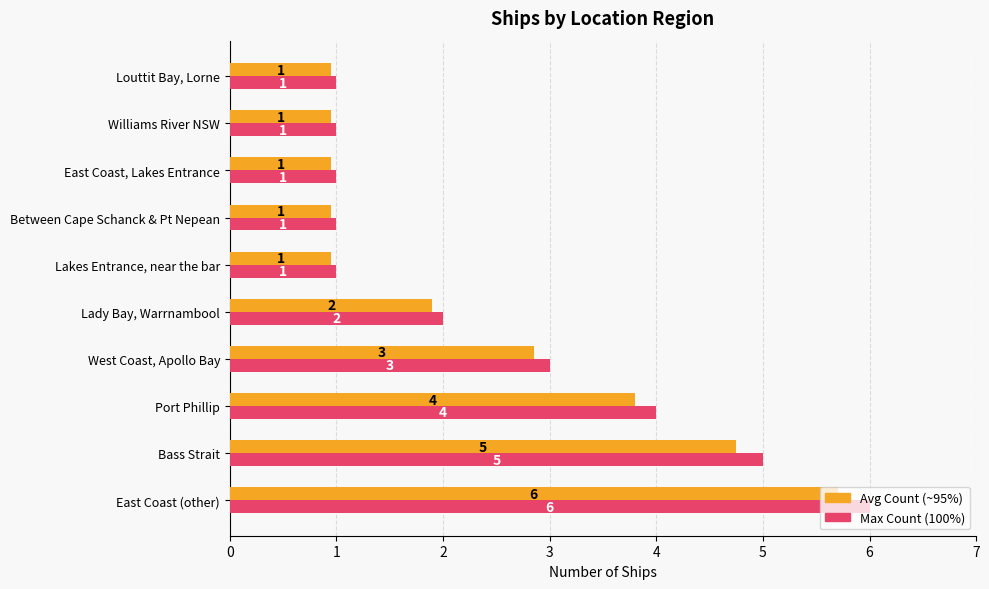

At which category is the sum across all series the highest?

East Coast (other)